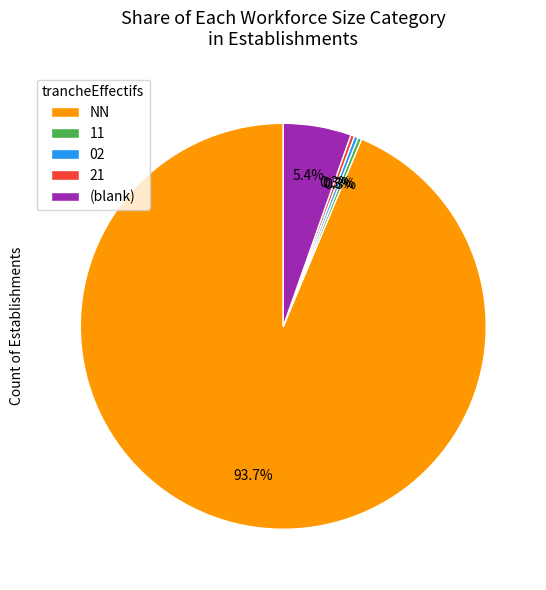

How many slices are in this pie chart?

5